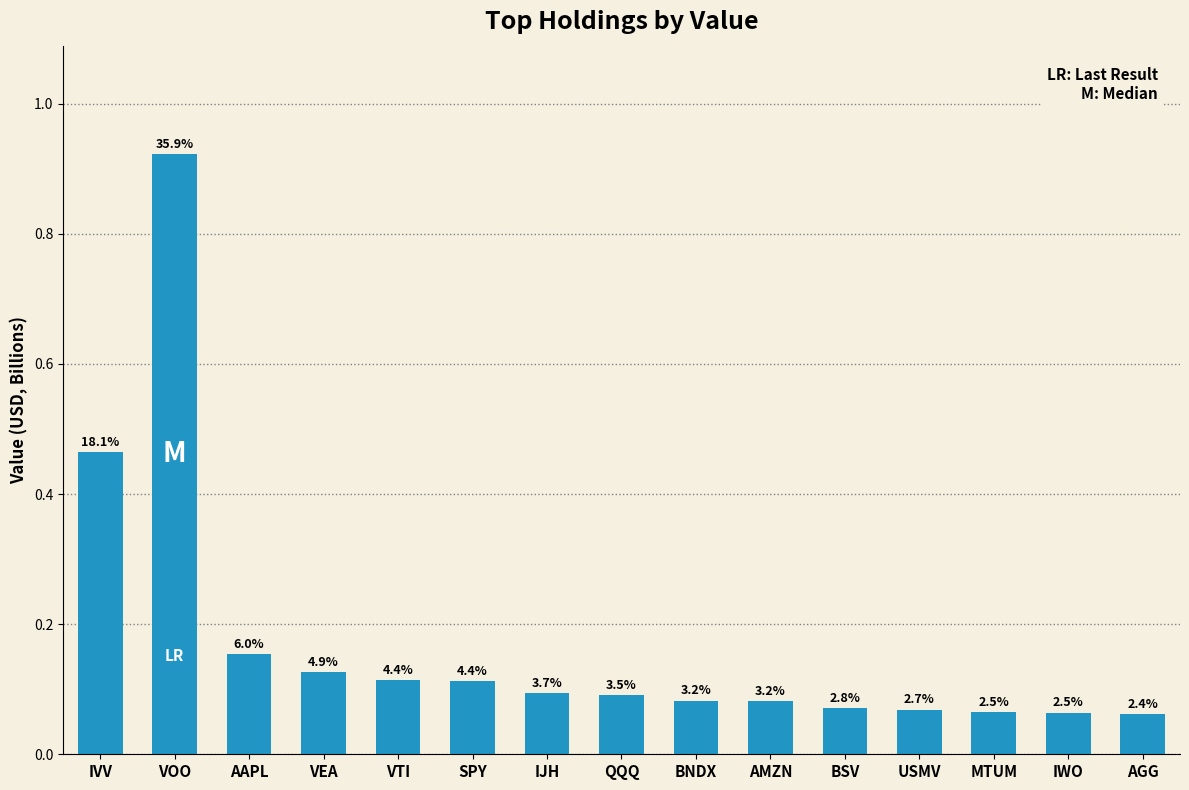

True or false: the data shows 0.1 at AMZN.

False